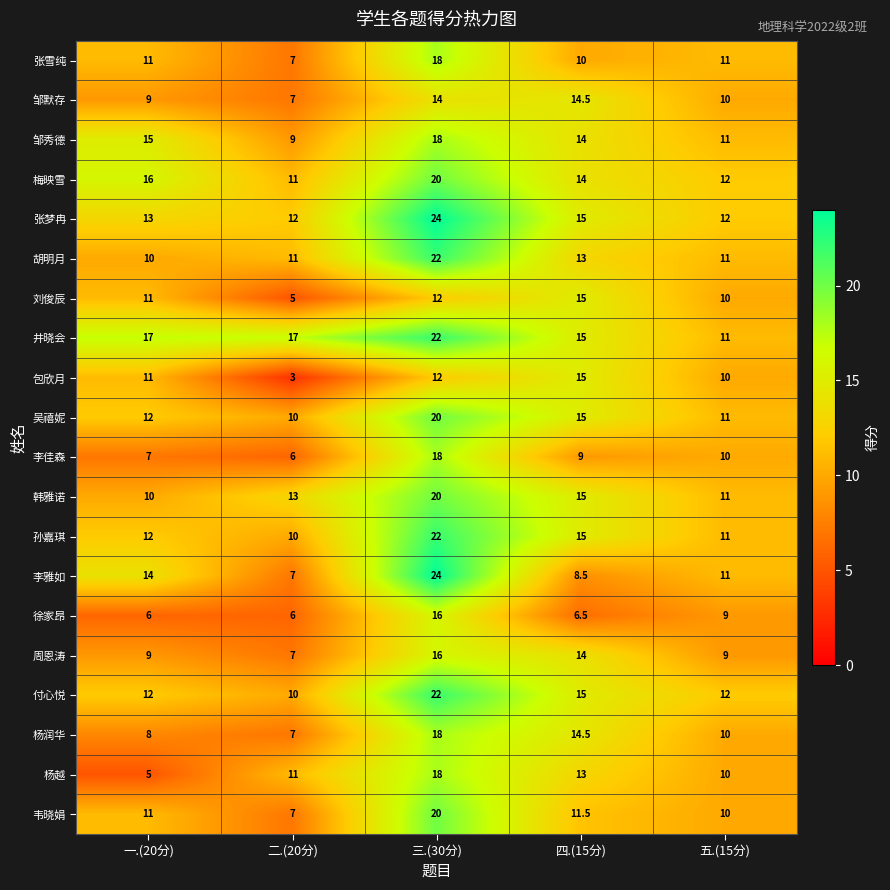

At which label does 吴禧妮 reach its minimum?

二.(20分)